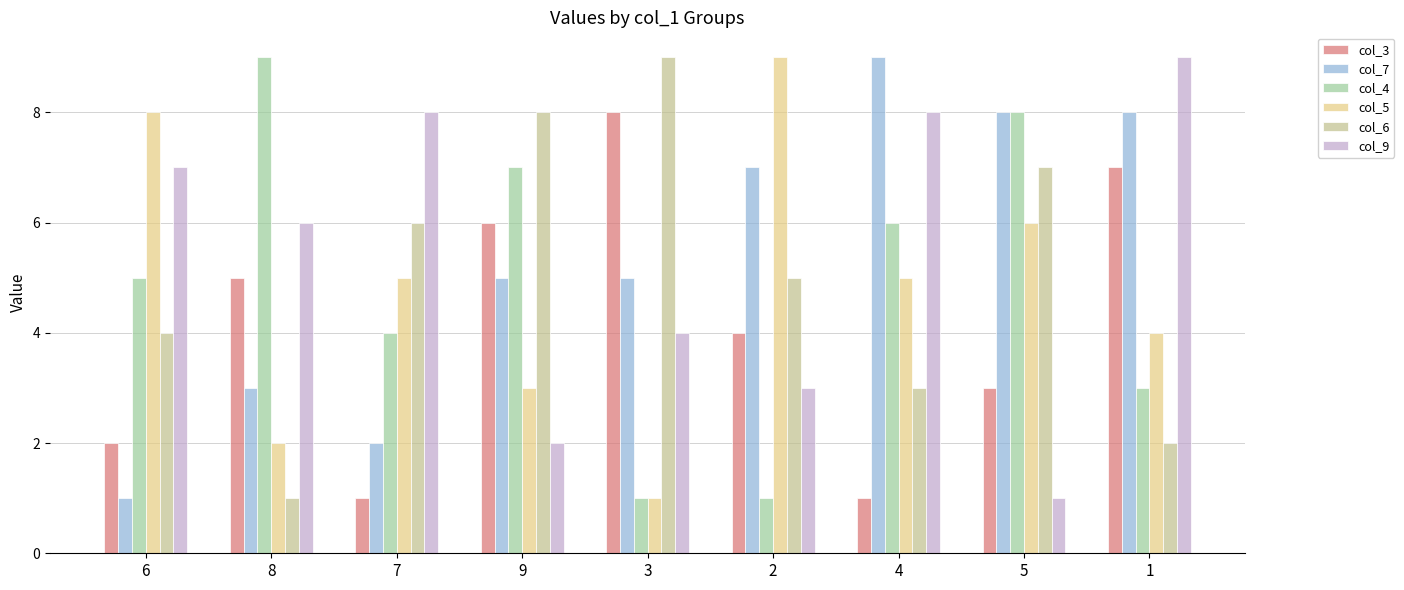

The col_5 series shows 1 at 1. True or false?

False